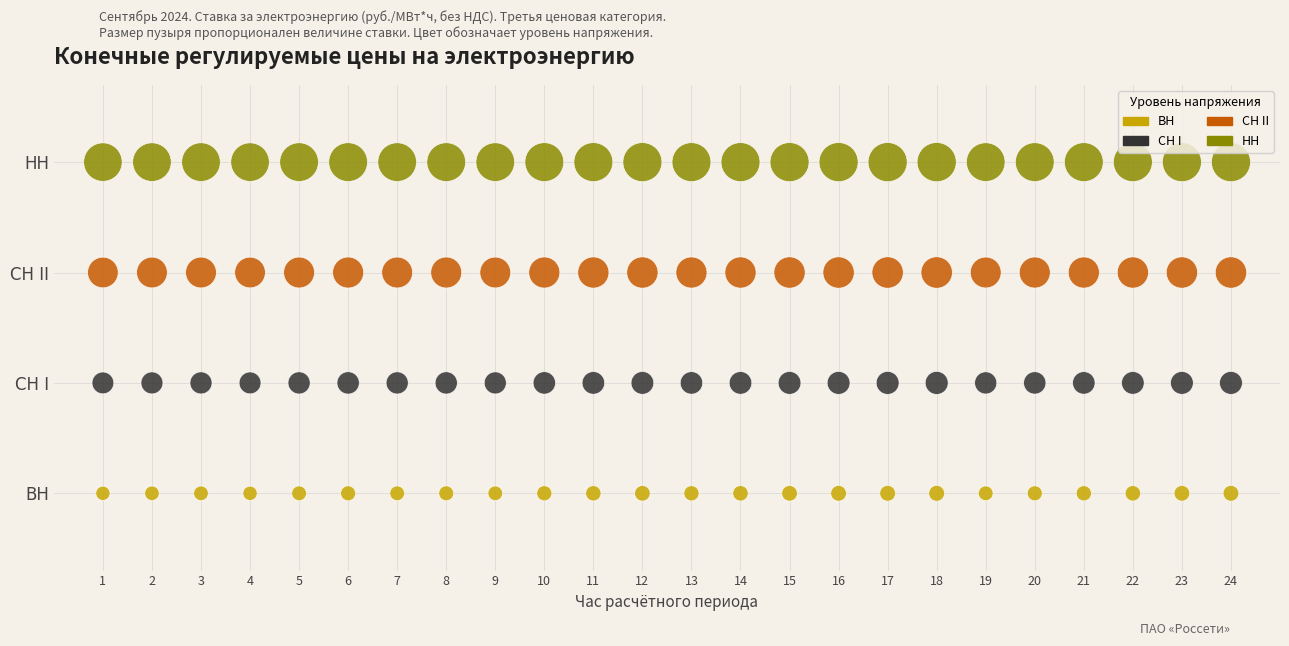

Which series reaches the minimum Y coordinate?

ВН